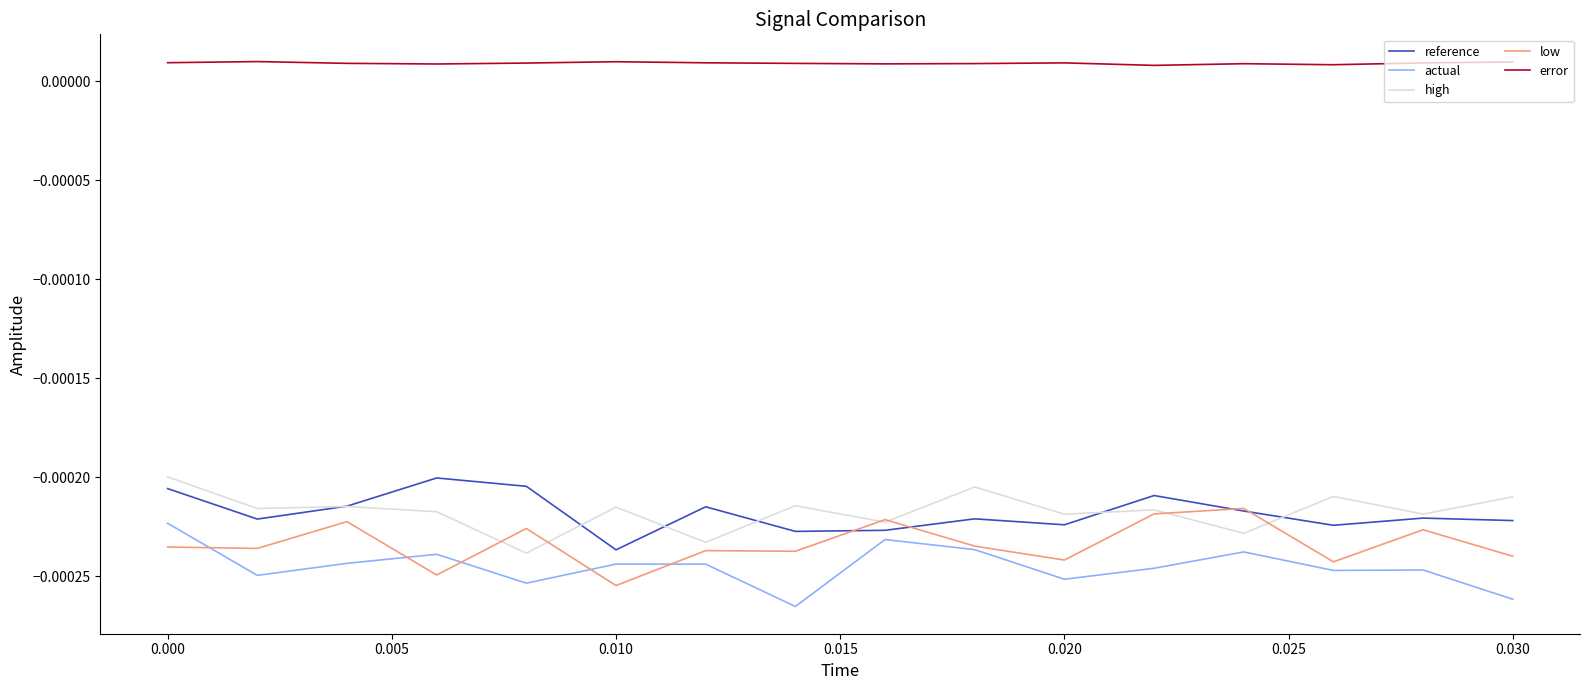

How many interior local valleys does the actual series have?

5